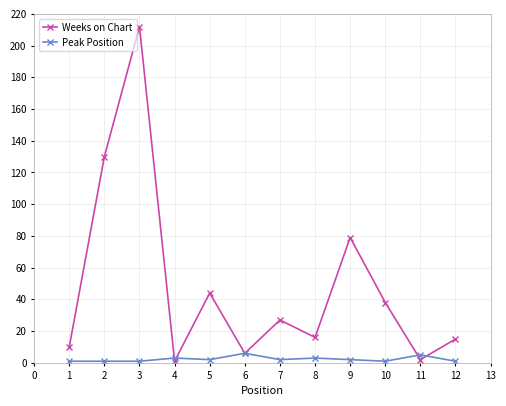

Which series has the largest range (max minus min)?

Weeks on Chart